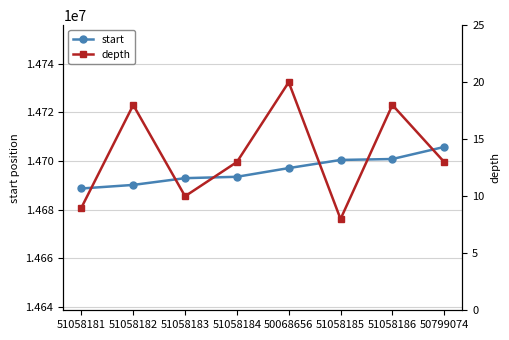

What are all the series names shown in the legend?

start, depth